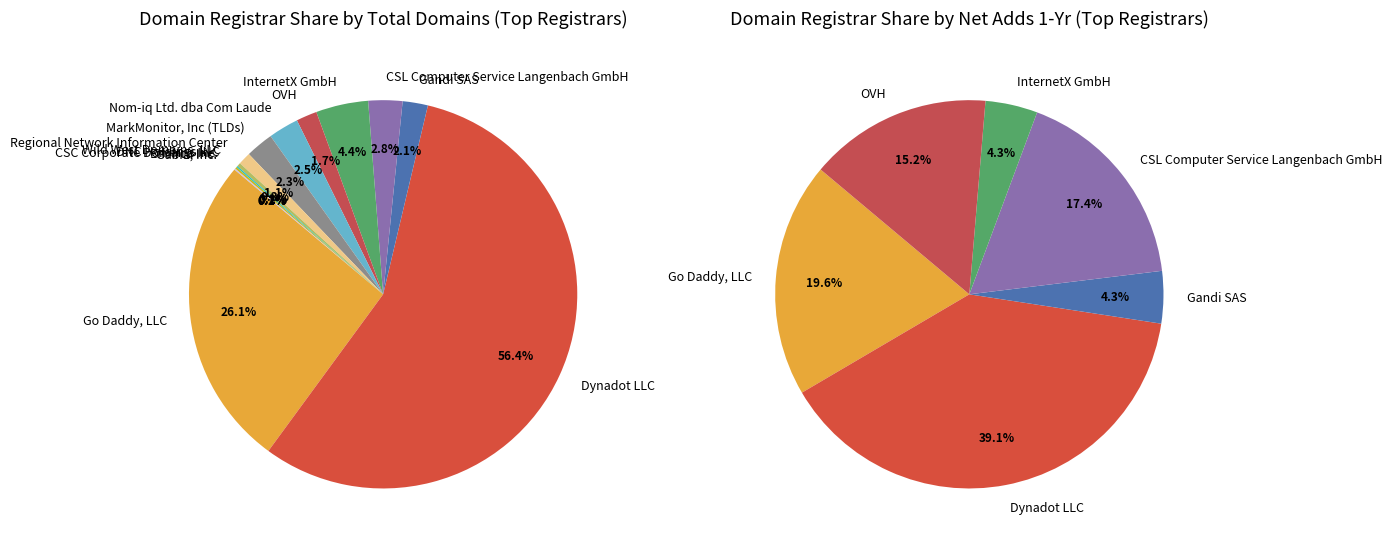

What is the smallest slice in the pie chart?

Encirca Inc.